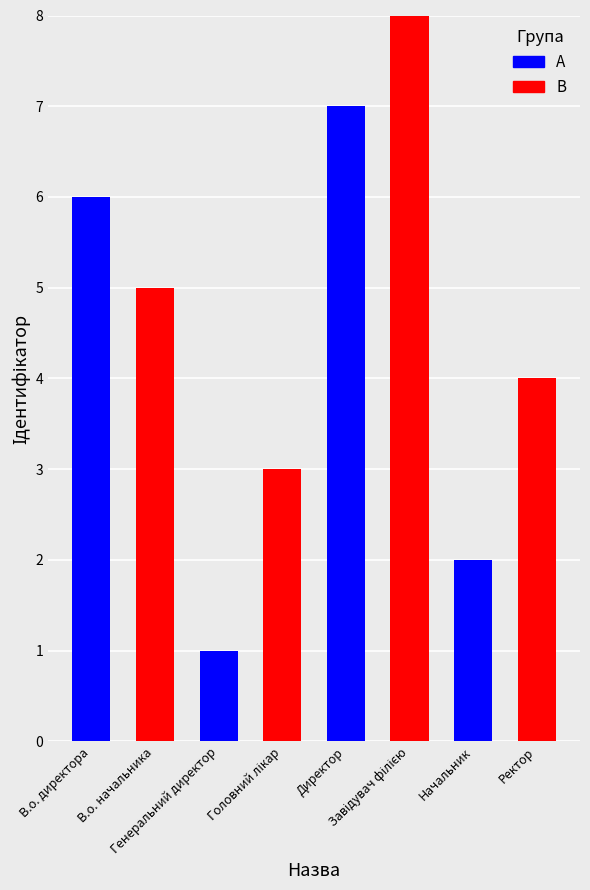

What is the approximate value of B at Ректор?

4